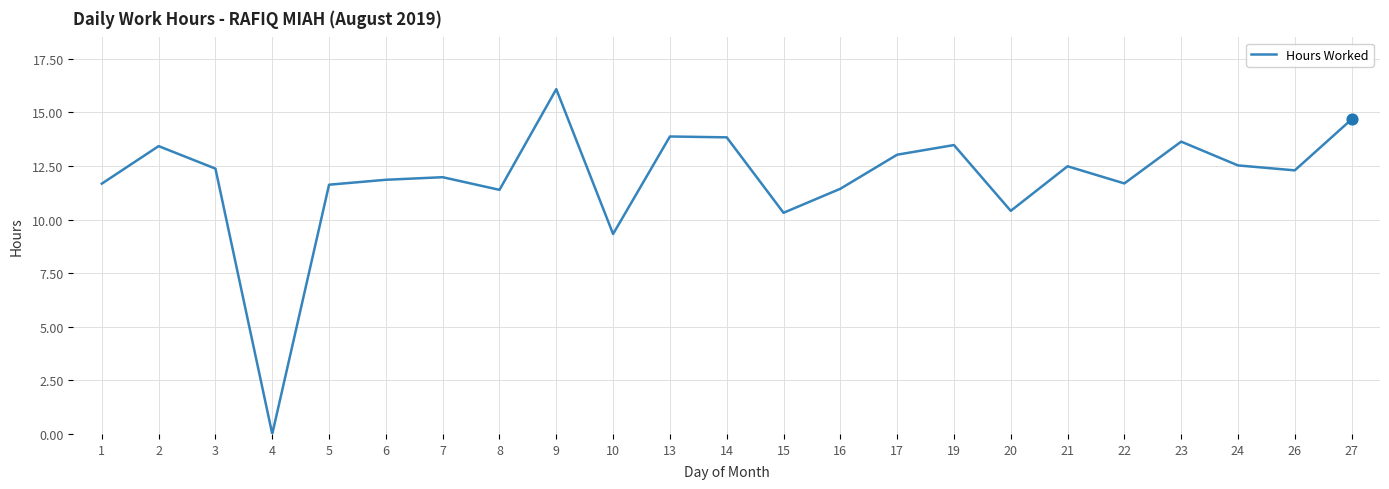

What is the ratio of the value at 7 to the value at 17?

0.9